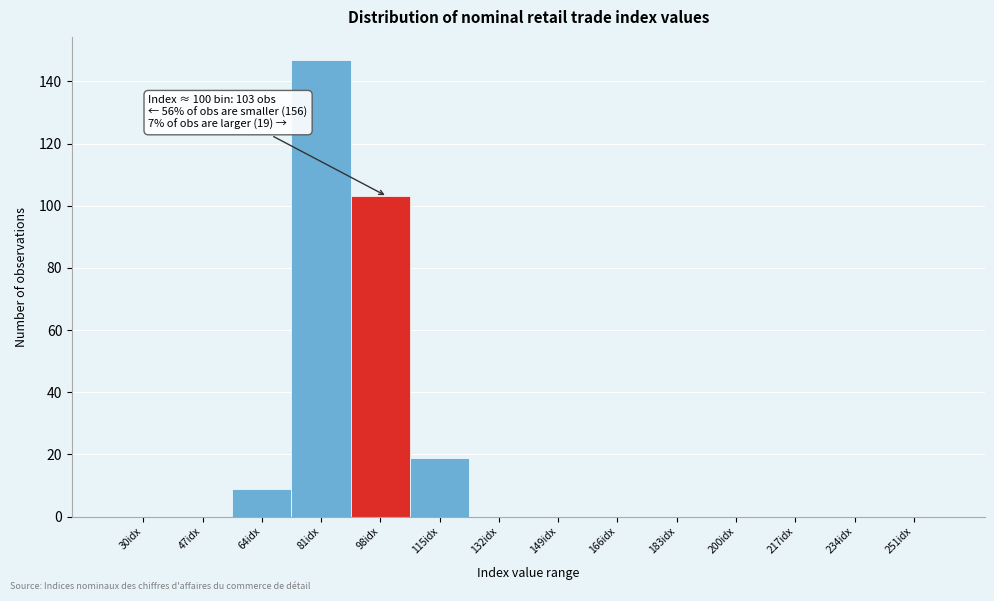

Reading left to right, list all the values displayed in this chart.

30idx=0	47idx=0	64idx=9	81idx=147	98idx=103	115idx=19	132idx=0	149idx=0	166idx=0	183idx=0	200idx=0	217idx=0	234idx=0	251idx=0